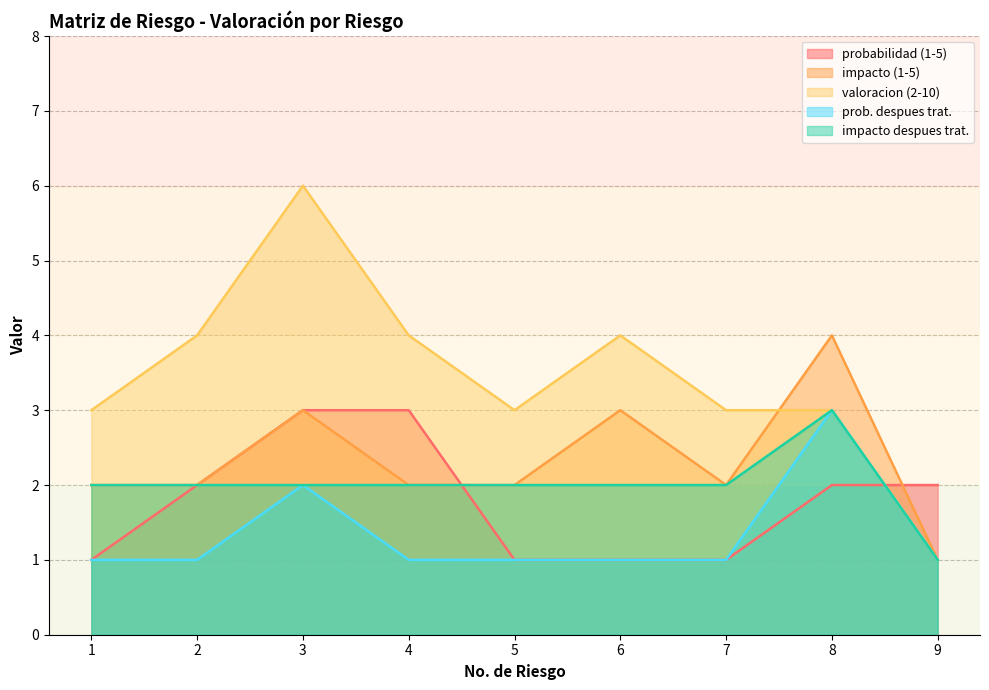

How many lines are shown in the chart?

5